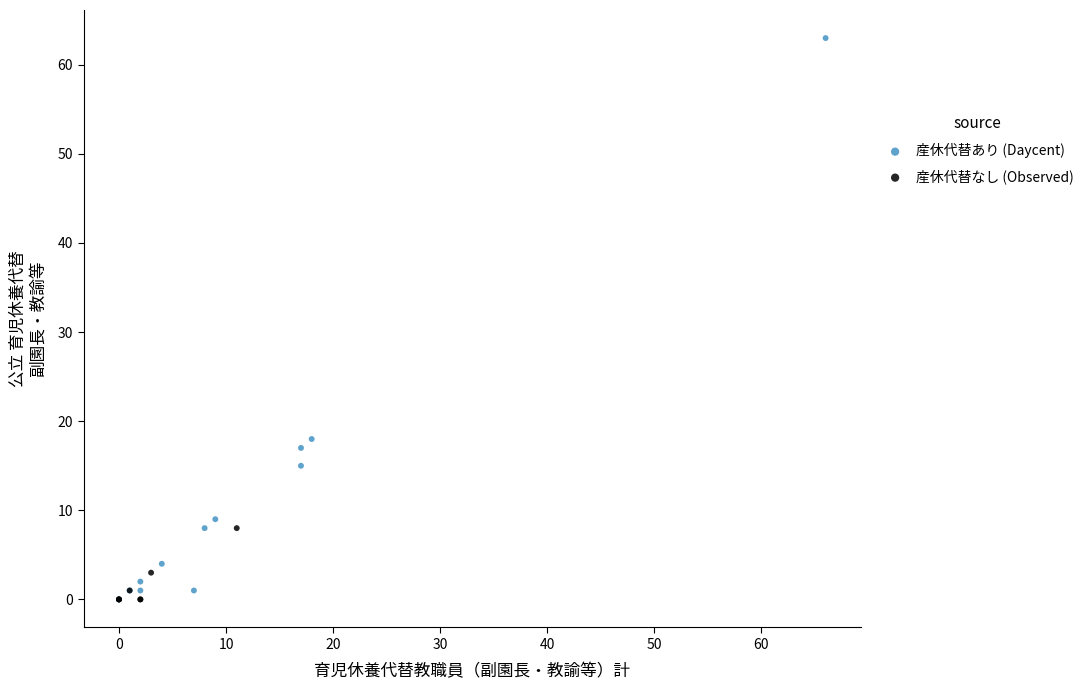

Which series has the widest spread of Y values?

産休代替あり (Daycent)